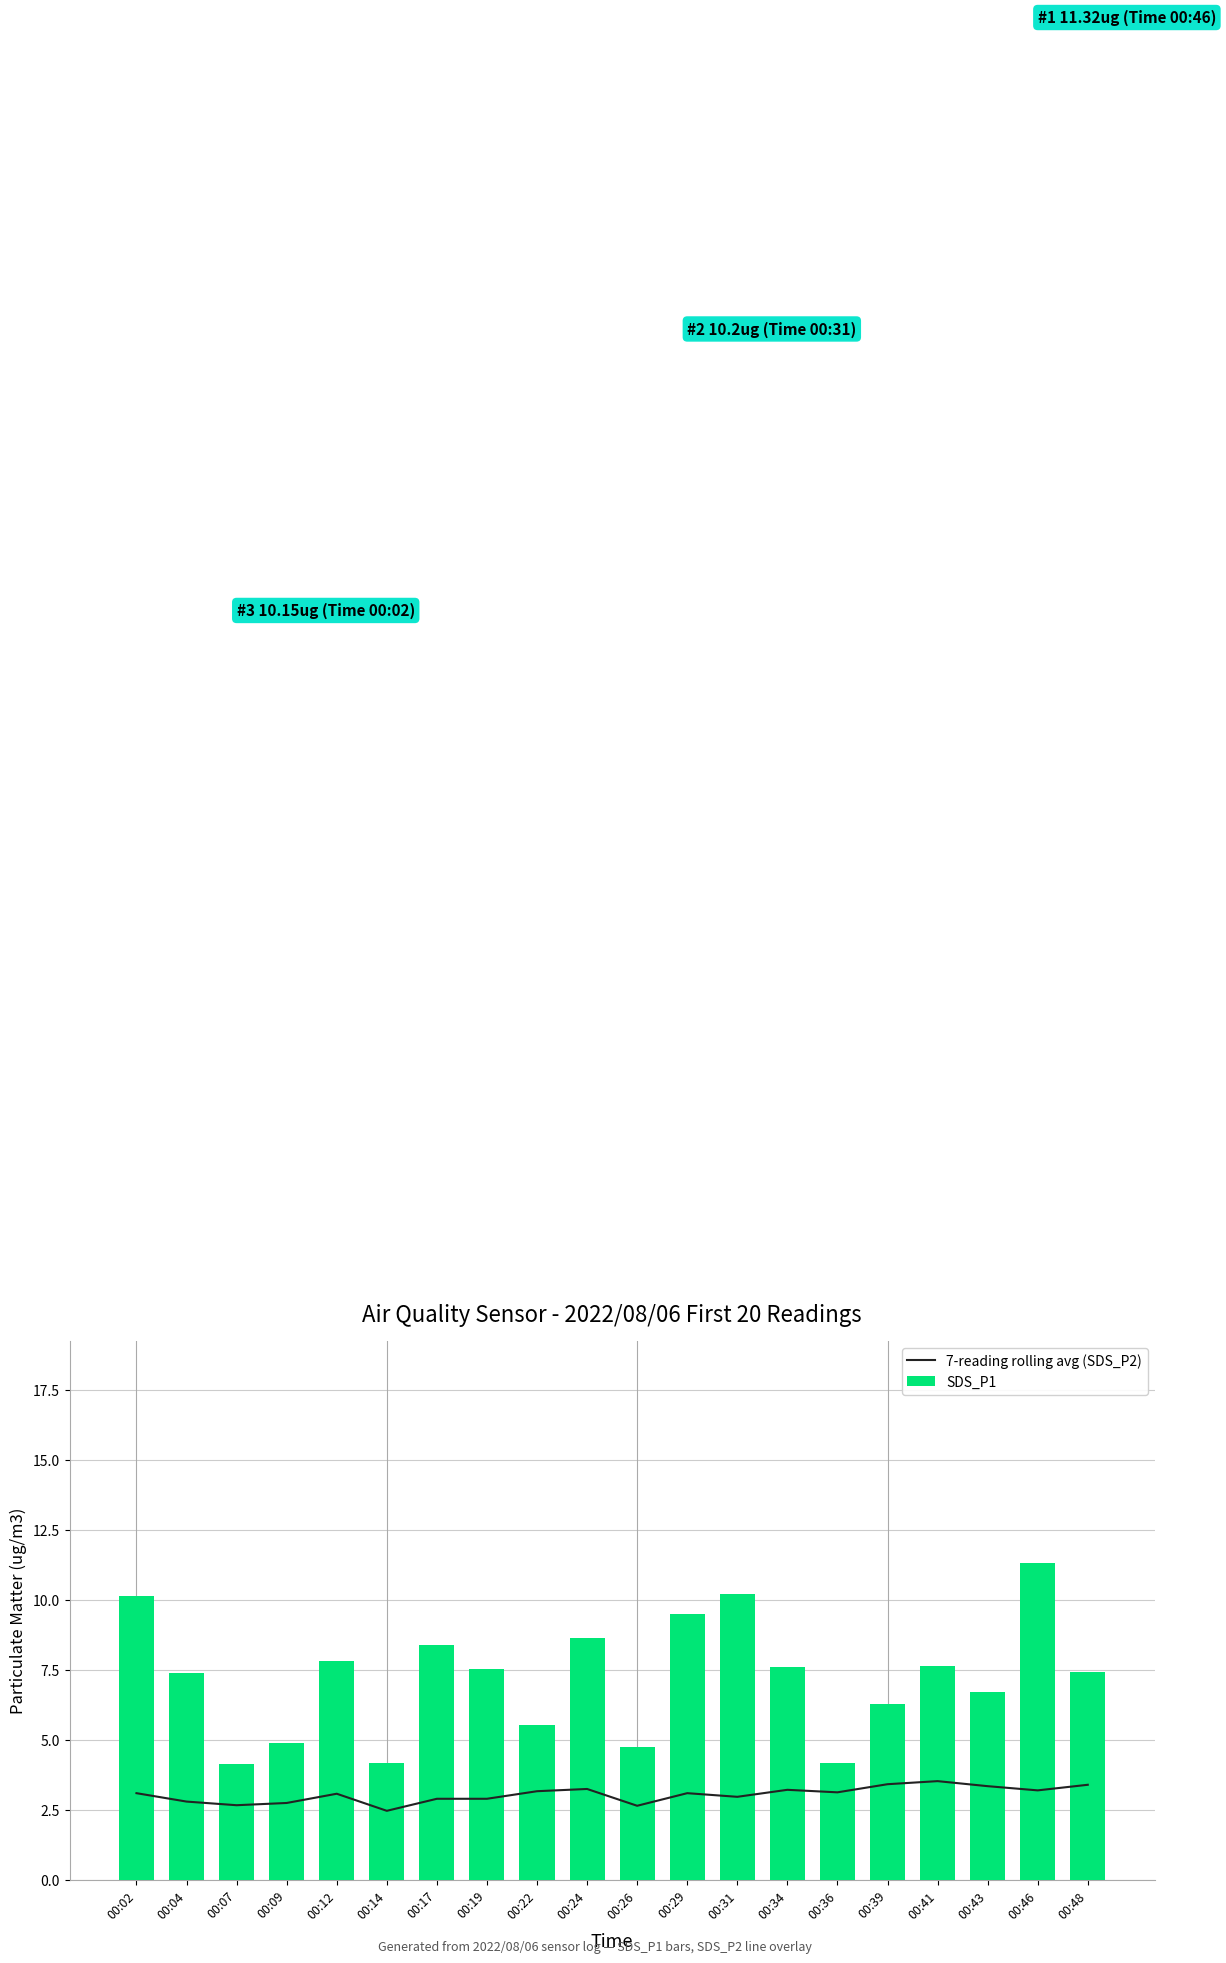

Does the chart contain stacked bars?

No